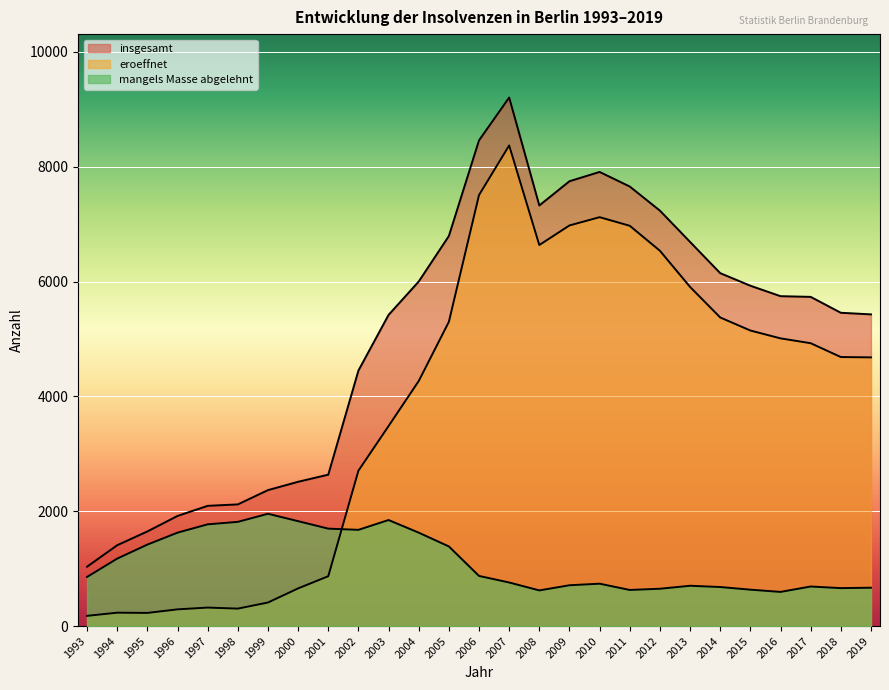

Which label corresponds to the smallest value in the chart?

1993